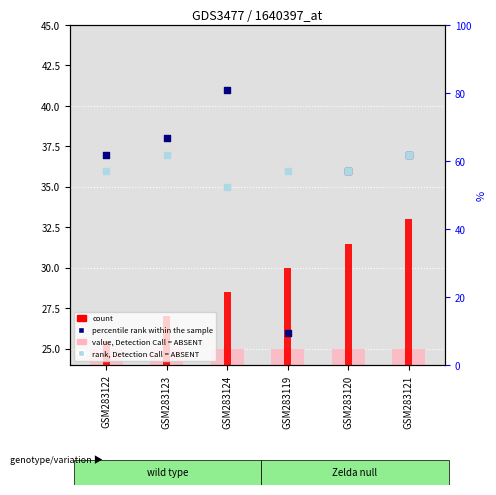

Which series reaches the minimum Y coordinate?

count